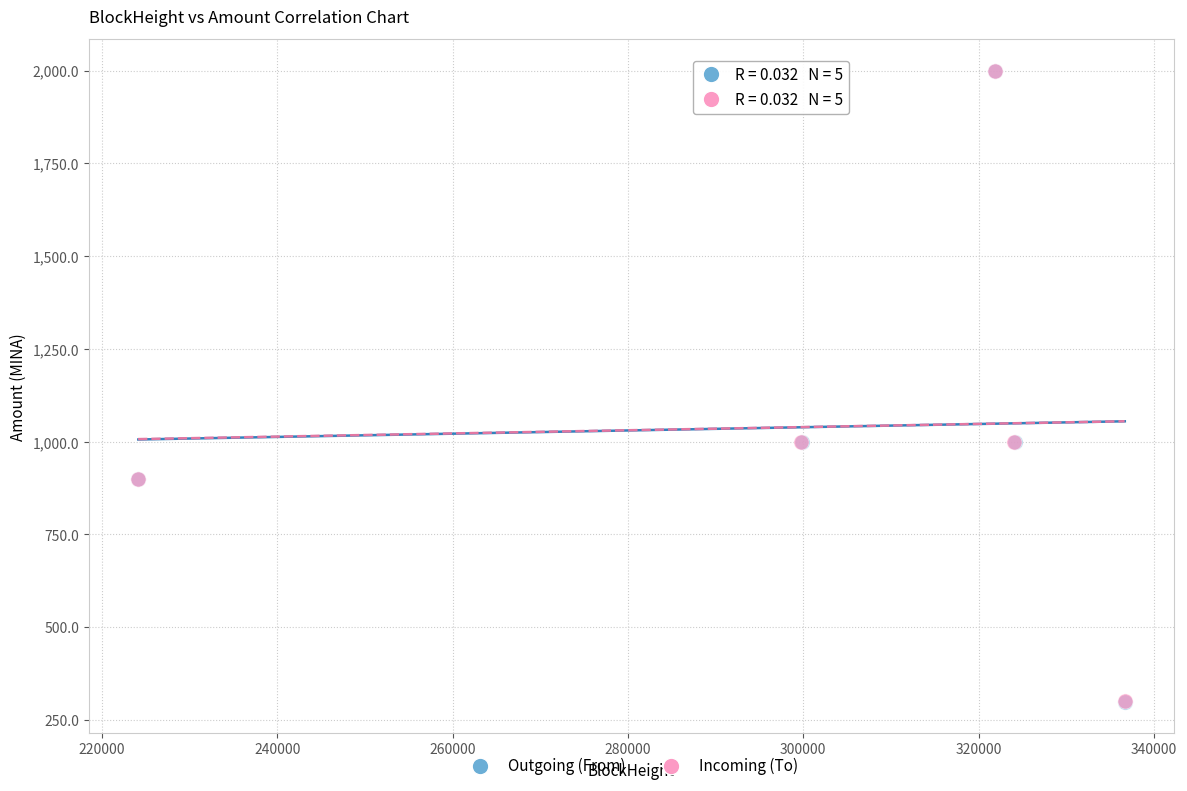

What are all the series names shown in the legend?

Outgoing (From), Incoming (To)